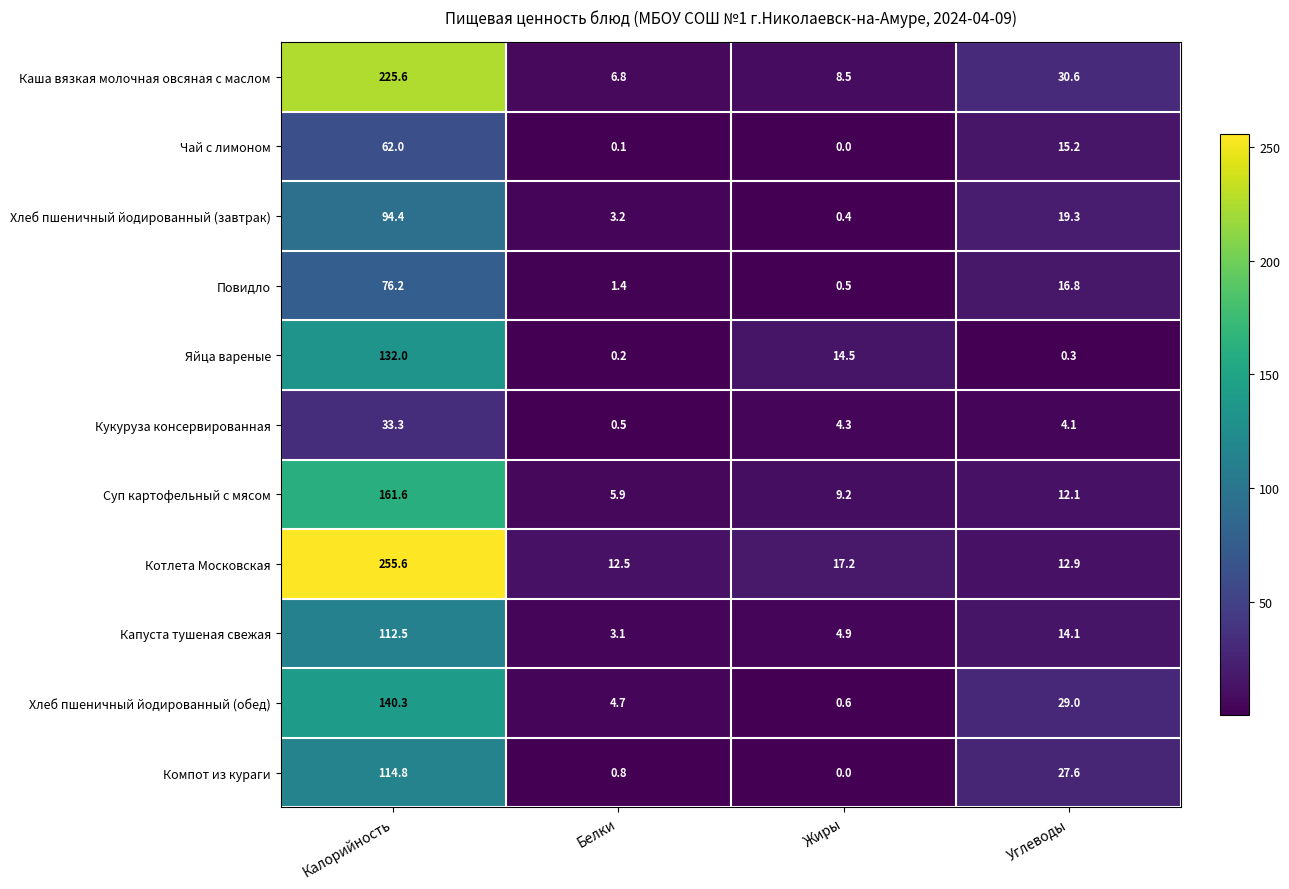

What is the difference between the maximum and second lowest values in the Капуста тушеная свежая series?

107.6